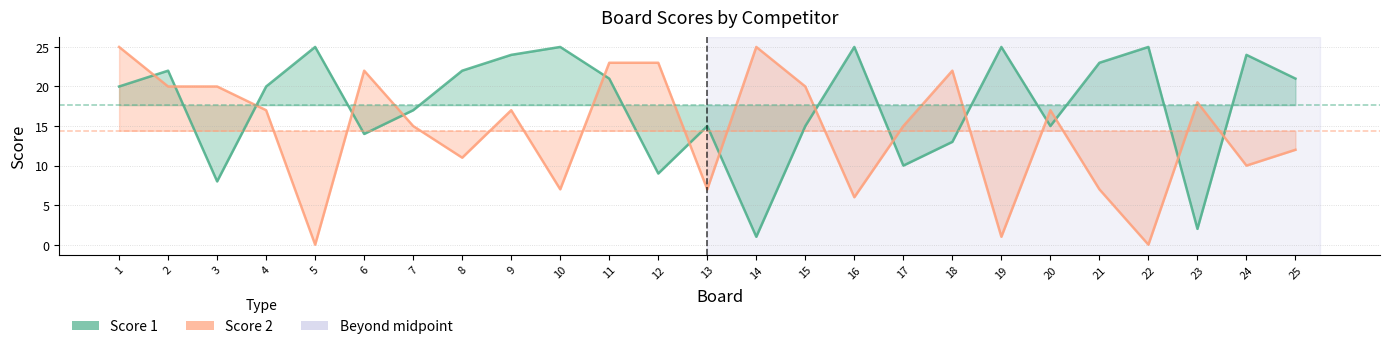

Rank the categories by Score 2 value from highest to lowest.

1, 14, 11, 12, 6, 18, 2, 3, 15, 23, 4, 9, 20, 7, 17, 25, 8, 24, 10, 13, 21, 16, 19, 5, 22